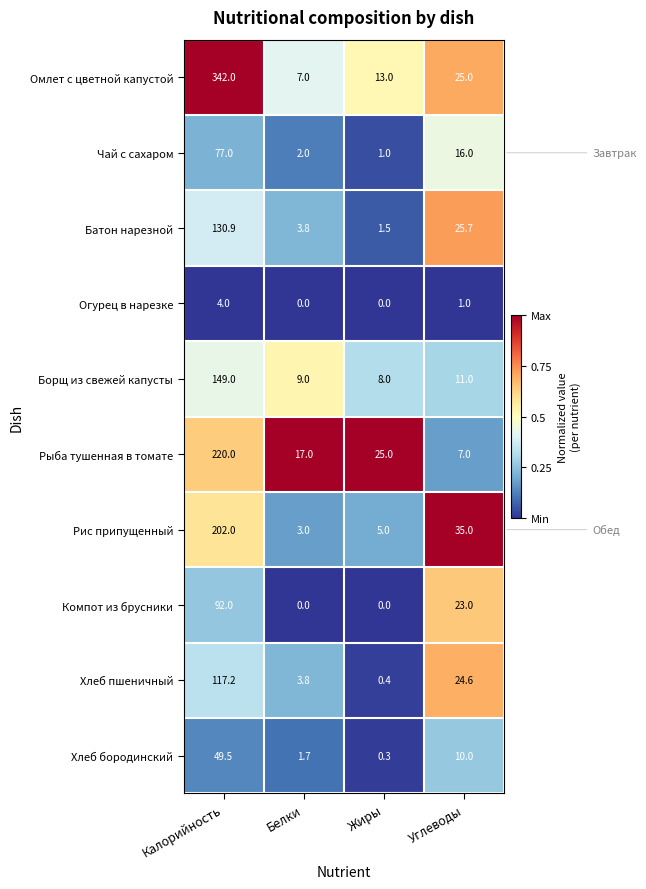

What is the average value of the Хлеб пшеничный series?

36.5